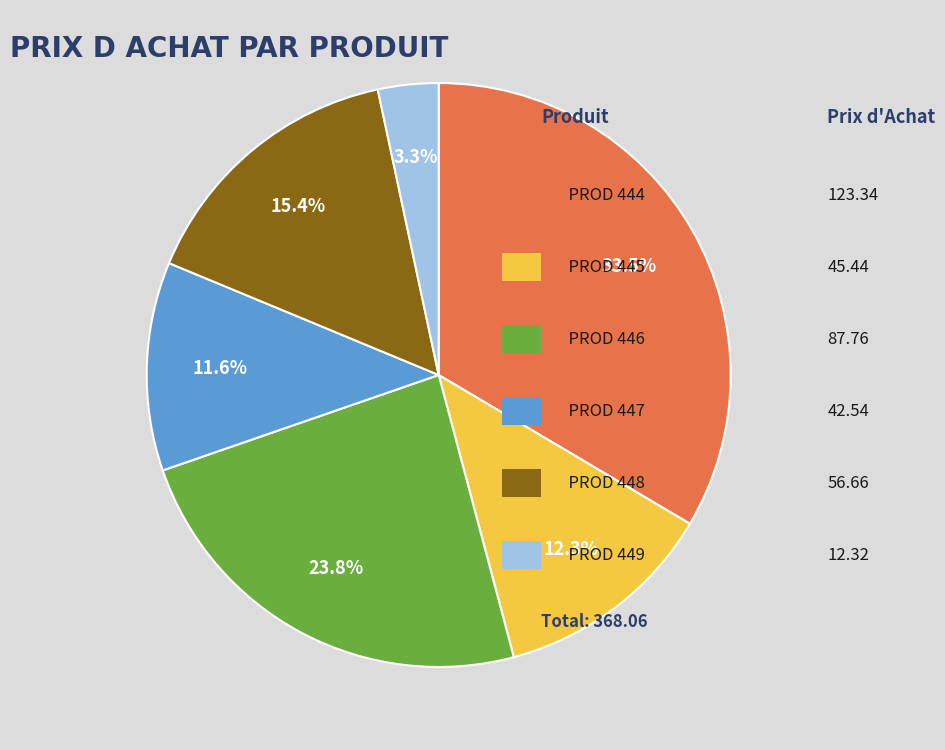

Does any single category account for the majority?

No